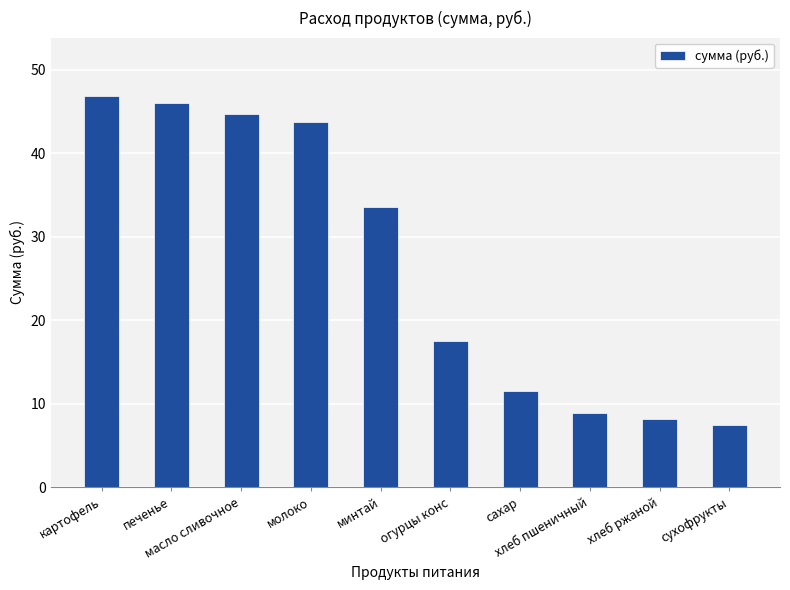

Between огурцы конс and сахар, which is larger?

огурцы конс